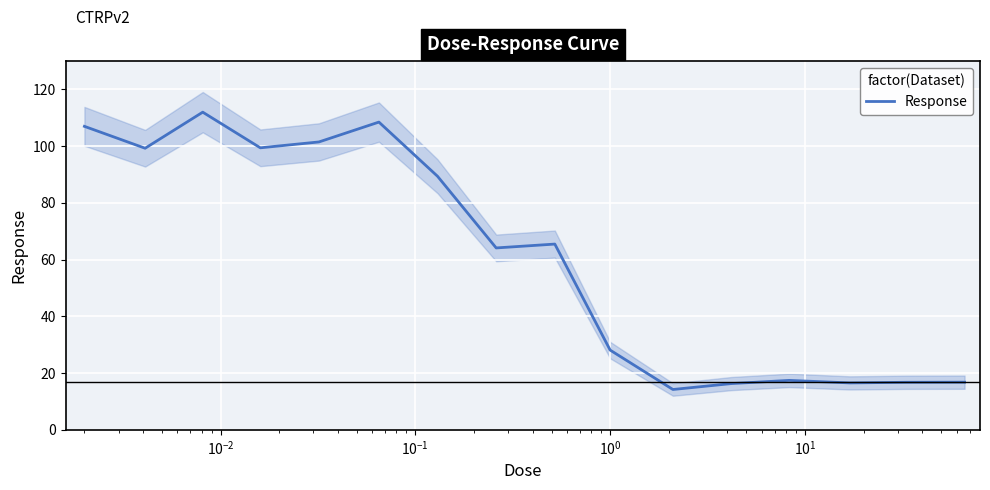

What is the lowest value of the Response series?

14.2